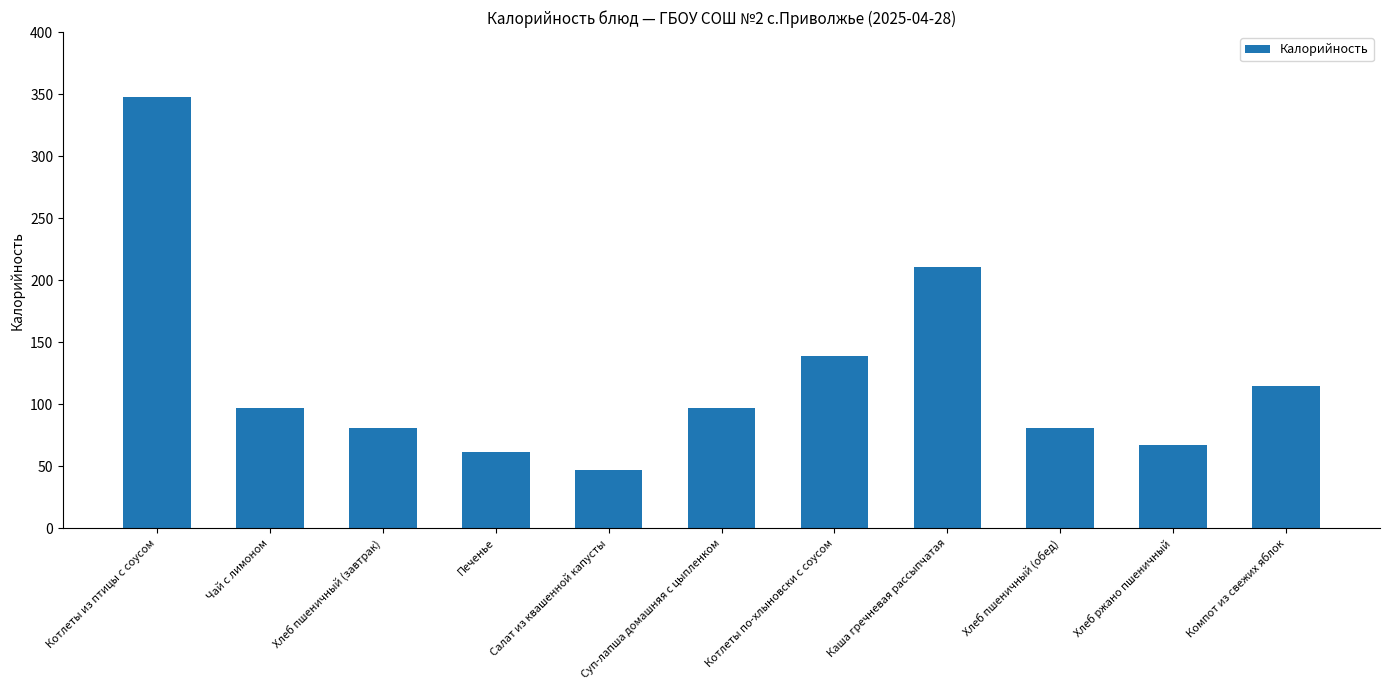

What is the greatest value displayed?

347.9